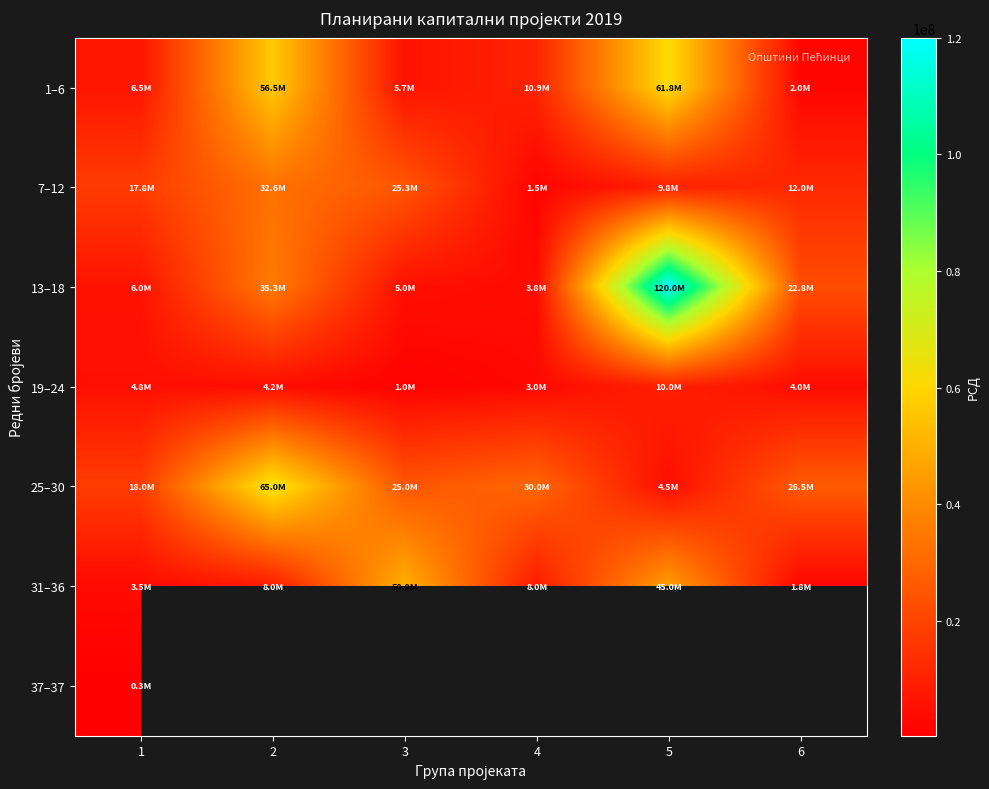

The 1–6 series shows 3456072.9 at 6. True or false?

False